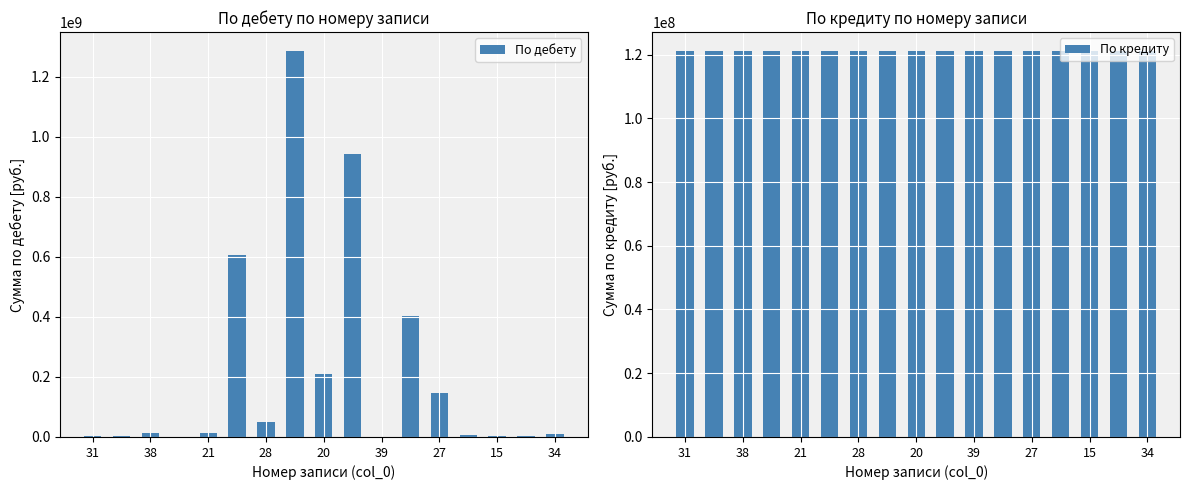

What is the sum of all По дебету values?

3695507103.7